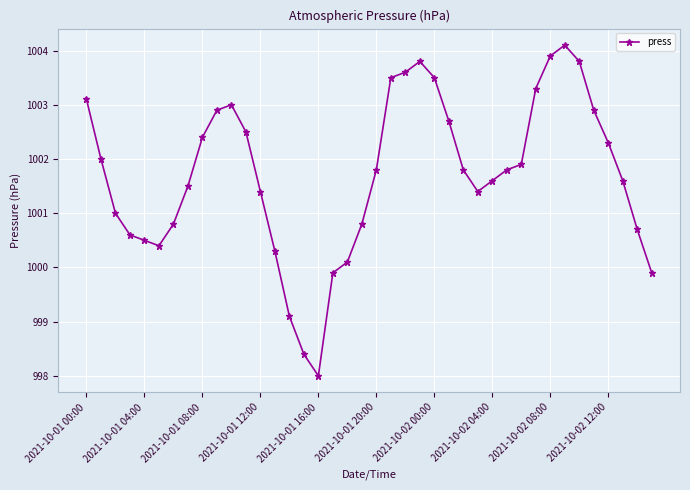

True or false: there are more than 0 points higher than both neighbors.

True